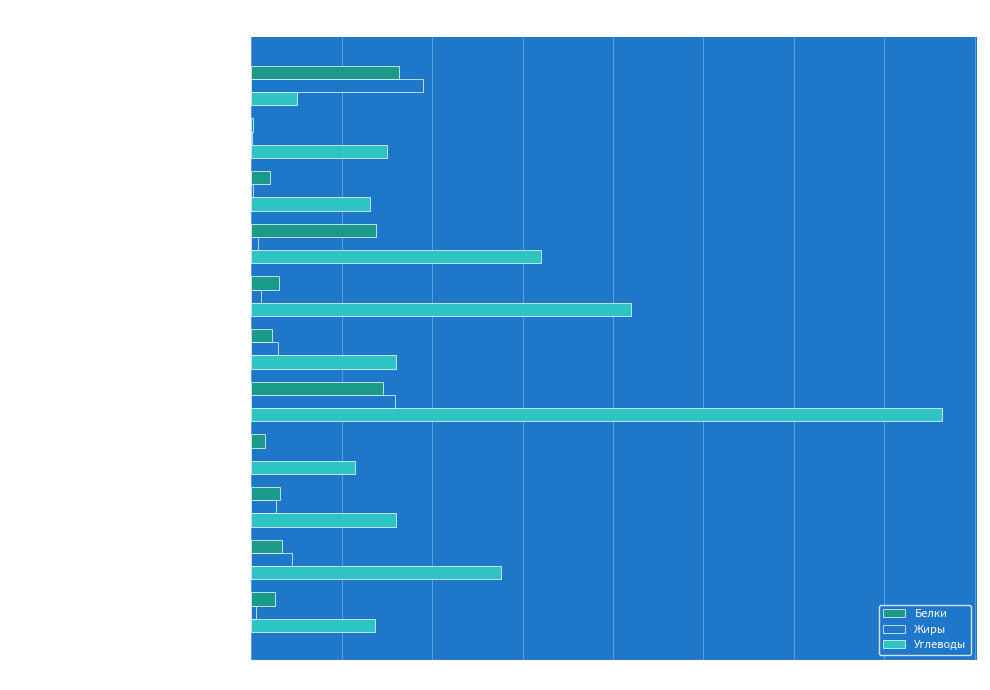

True or false: Углеводы has a value of 27.6 at Печенье.

True